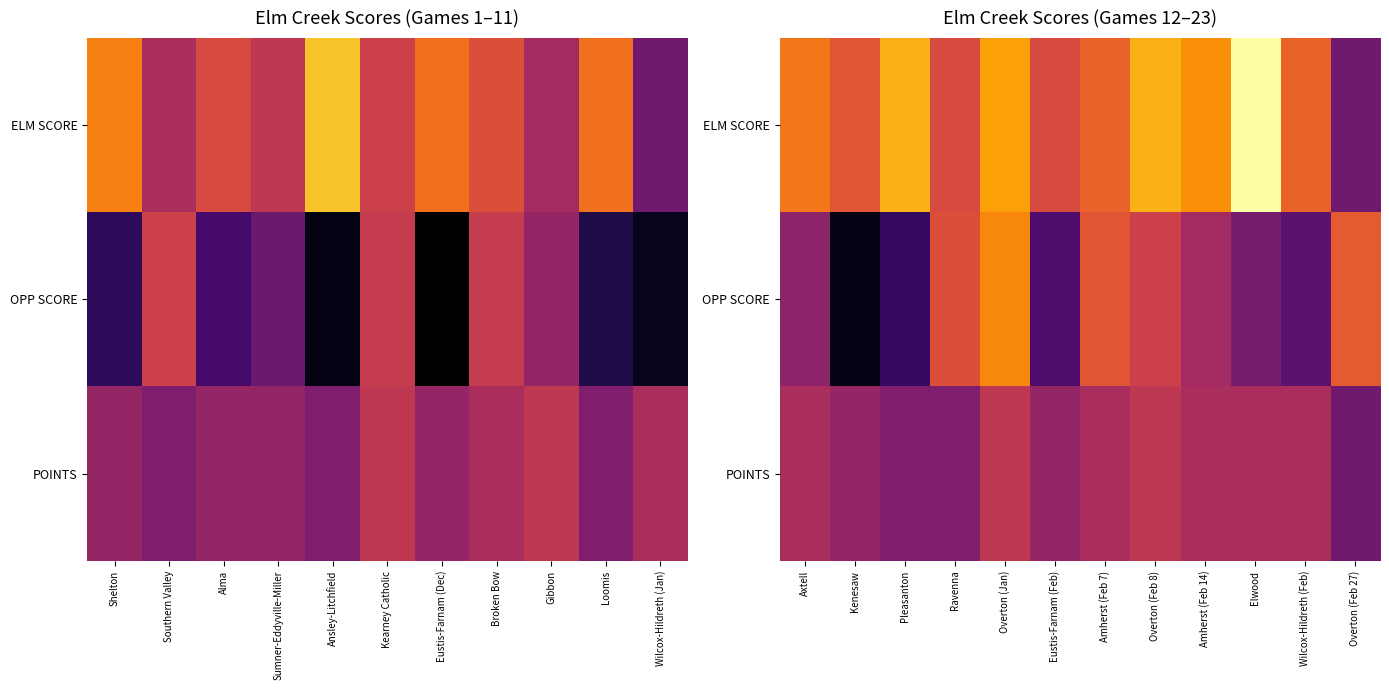

Between Kenesaw and Amherst (Feb 14), which is larger?

Amherst (Feb 14)